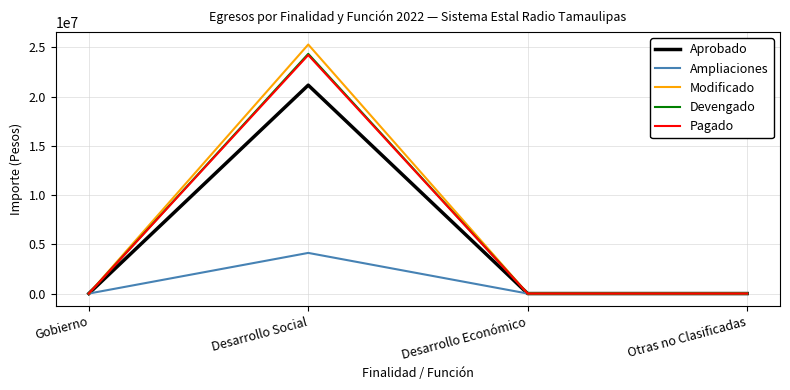

What is the total value across all series at Desarrollo Social?

99171231.3